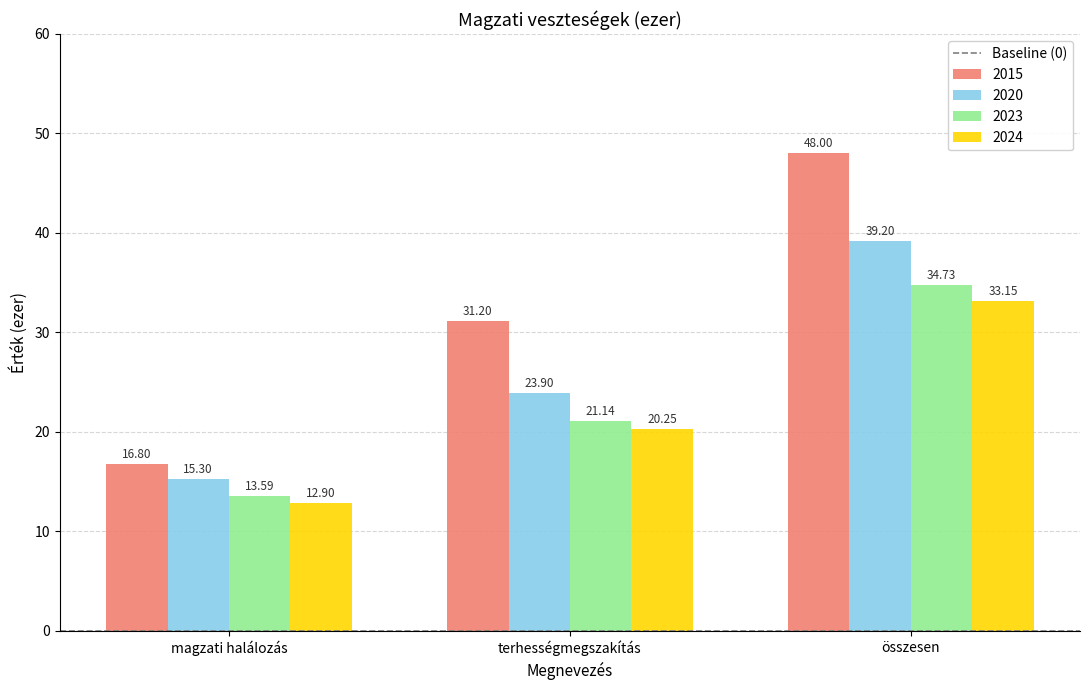

At how many categories does at least one series exceed 26?

2